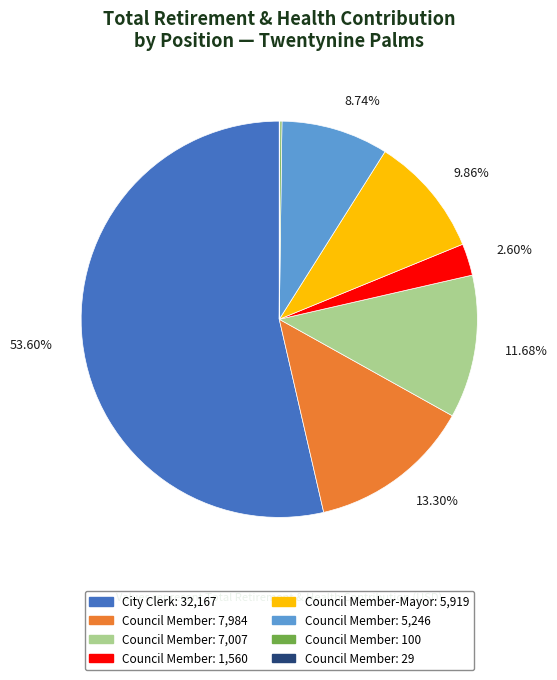

Does any single category account for the majority?

Yes